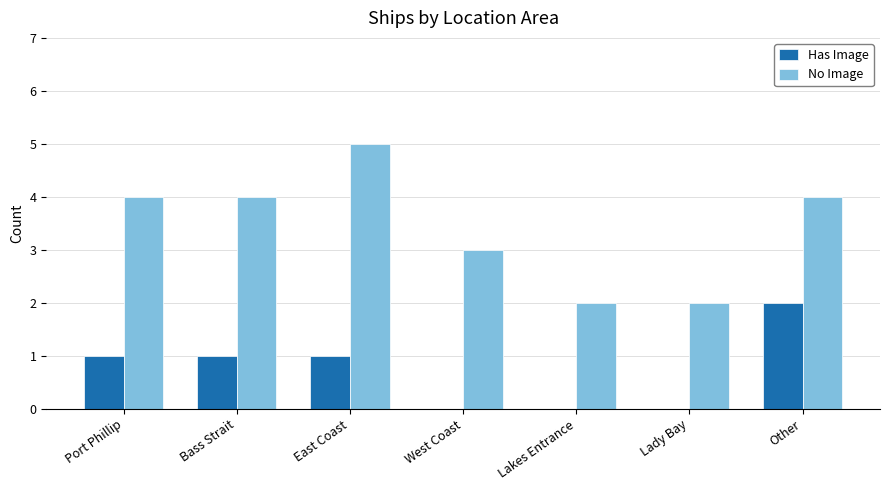

At which label does No Image reach its peak?

East Coast